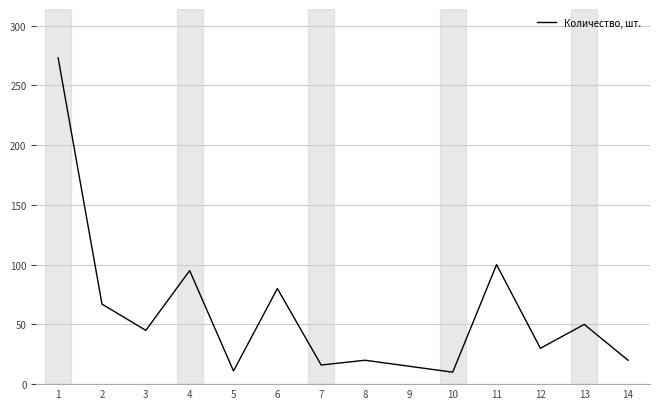

What is the greatest value displayed?

273